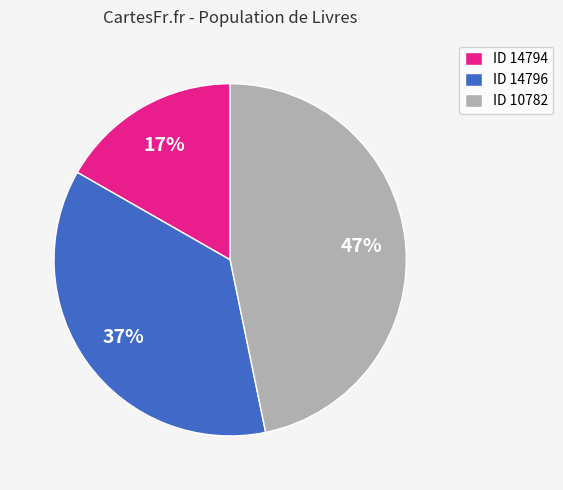

The ID 14794 slice represents 17% of the pie. True or false?

True